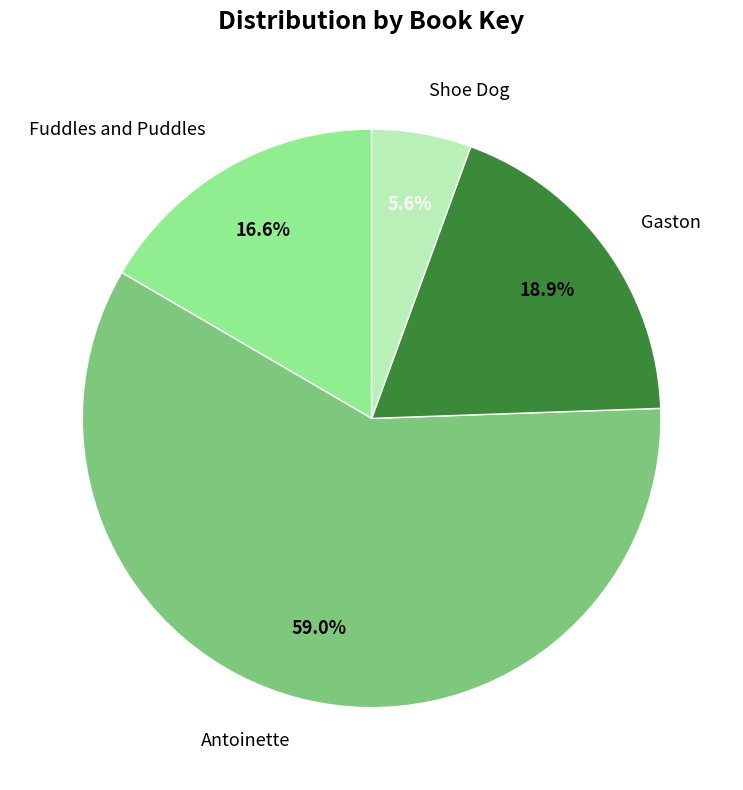

Is there any slice that represents more than half of the pie?

Yes